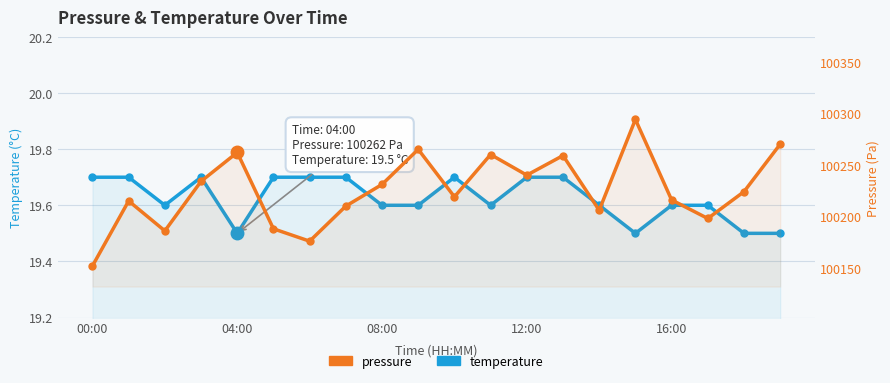

At 08:00, list the series in order from largest to smallest.

pressure, temperature